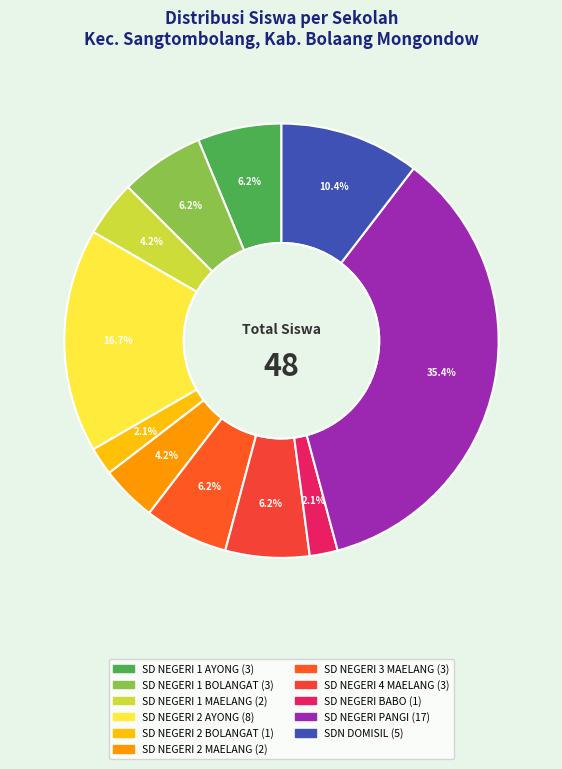

True or false: SD NEGERI 1 BOLANGAT accounts for 15% of the total.

False